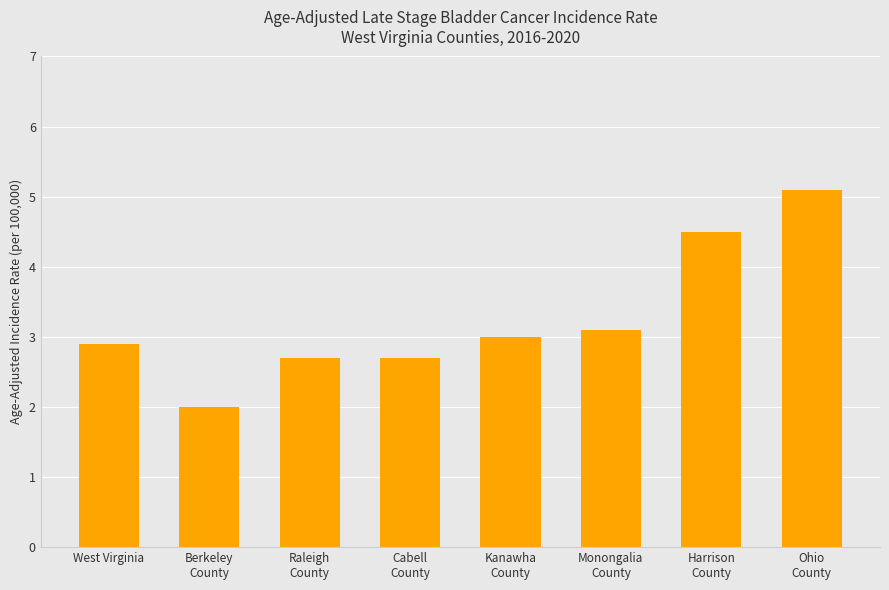

What is the difference between the maximum and minimum values?

3.1